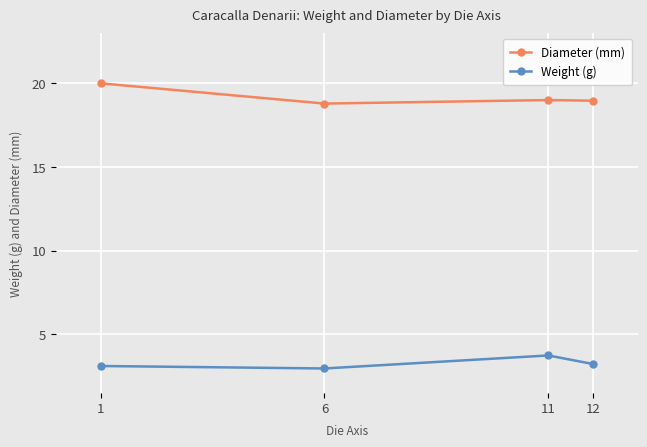

Where is the first local minimum for Weight (g)?

6